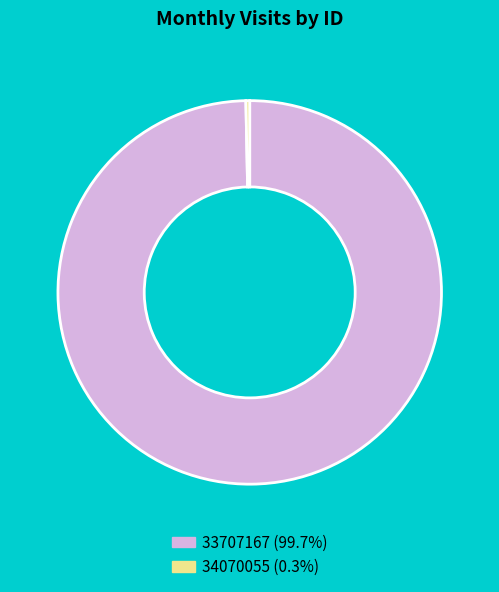

Rank the categories by value from lowest to highest.

34070055, 33707167